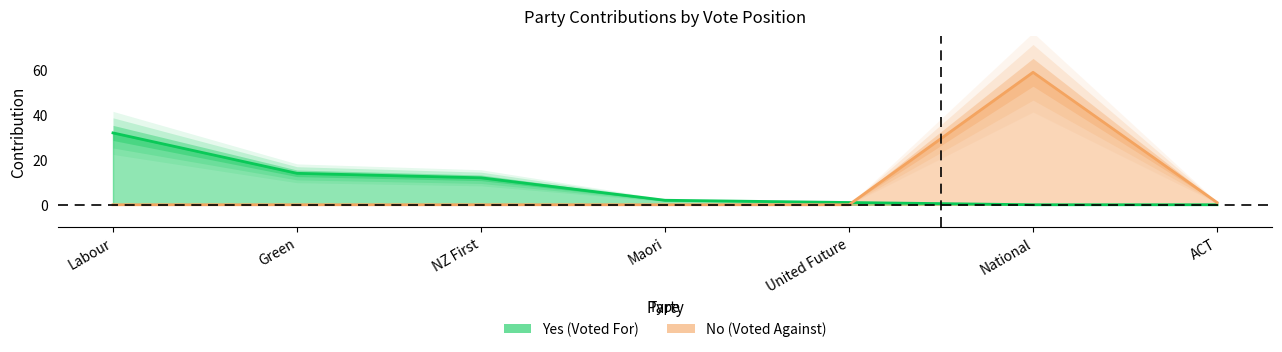

Rank the series at National from lowest to highest value.

Yes, No